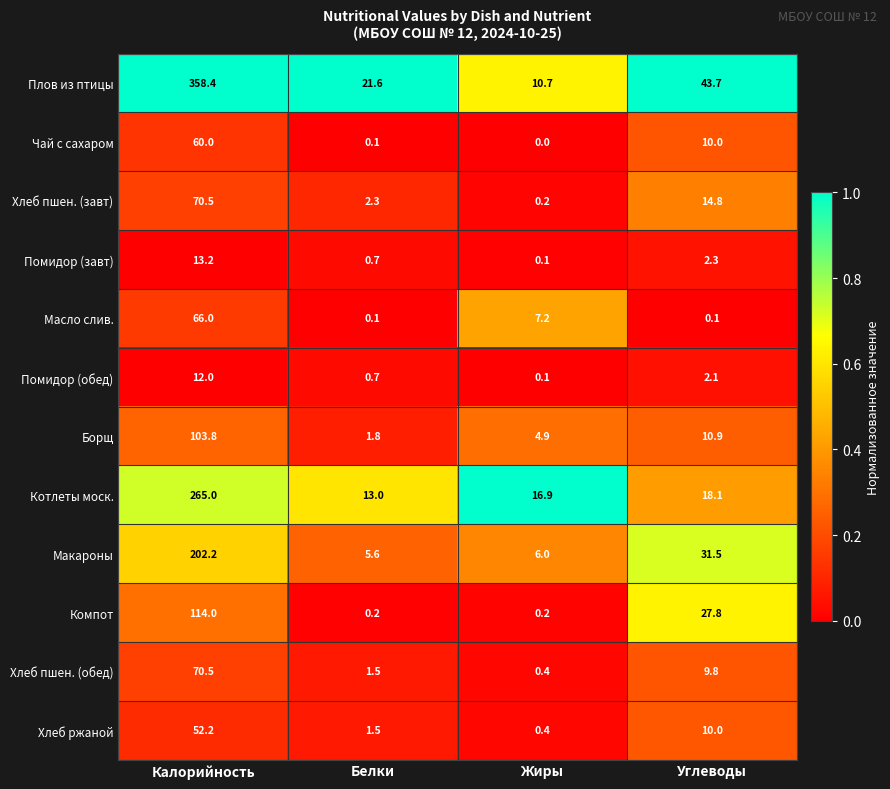

Which series has the largest total across all categories?

Плов из птицы